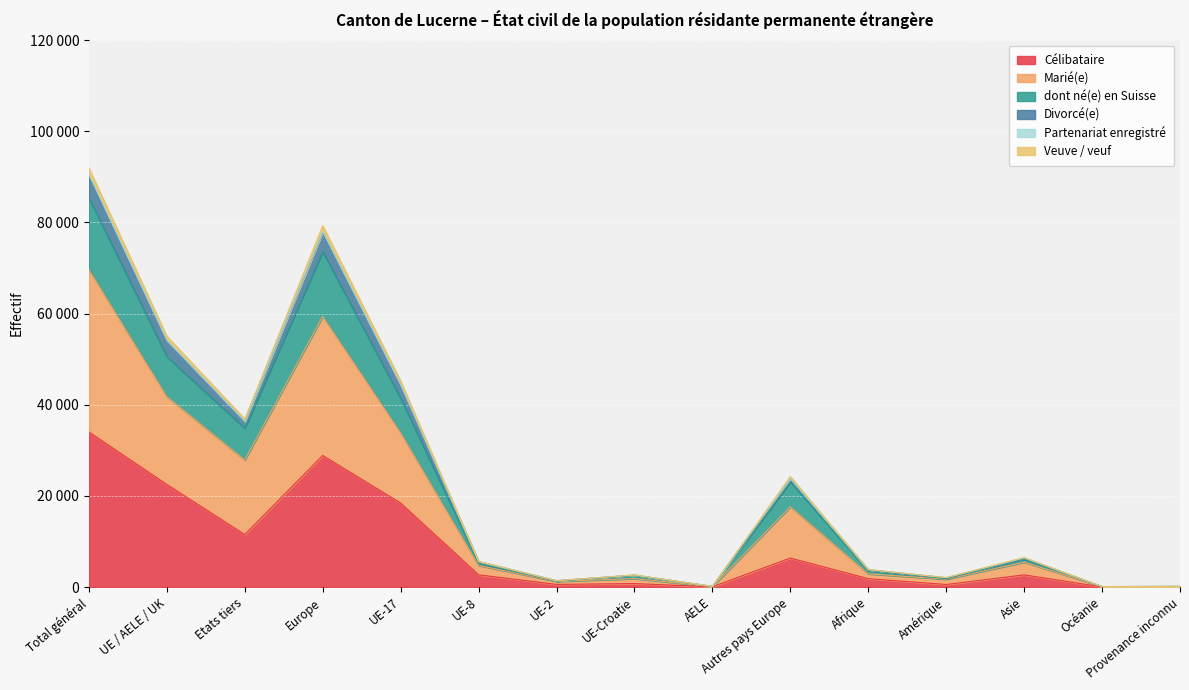

True or false: Divorcé(e) and Célibataire cross at least once.

False